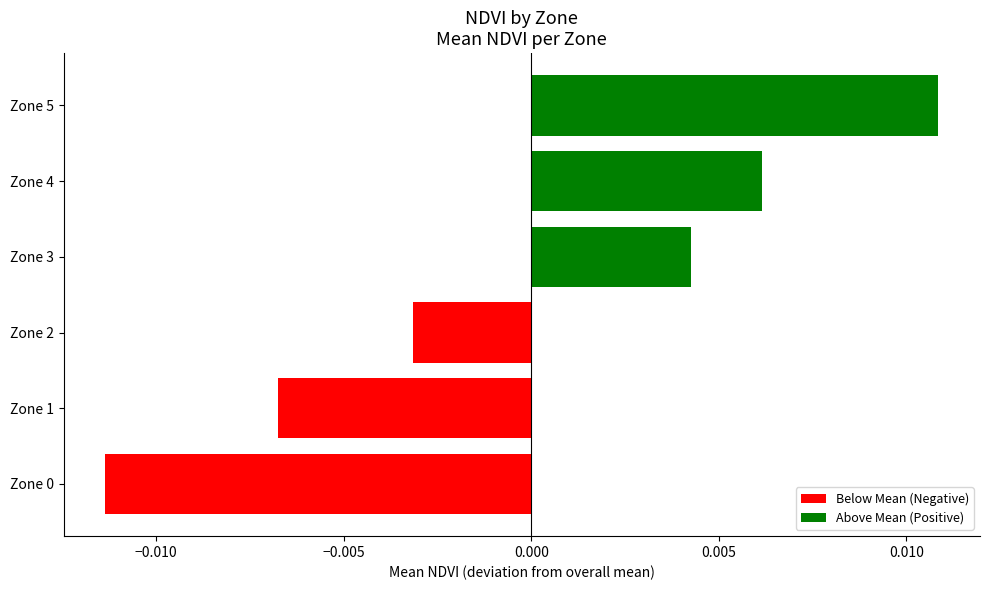

Are the bars grouped side by side (vs. stacked)?

No